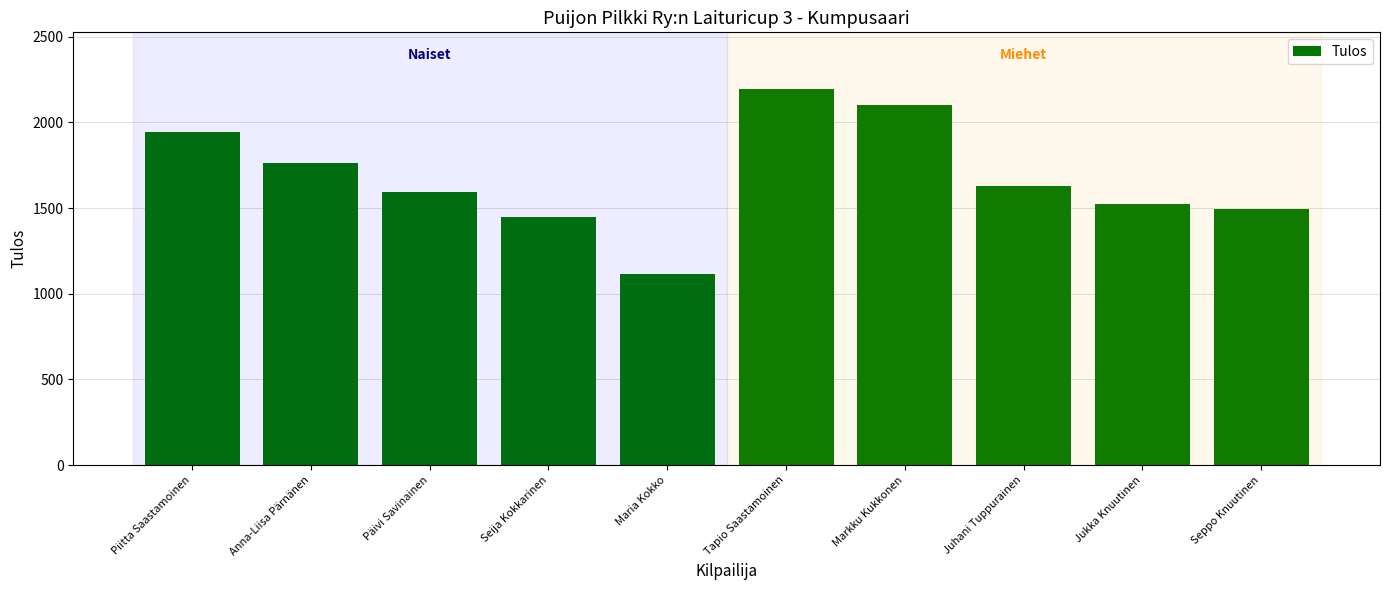

What is the average value?

1682